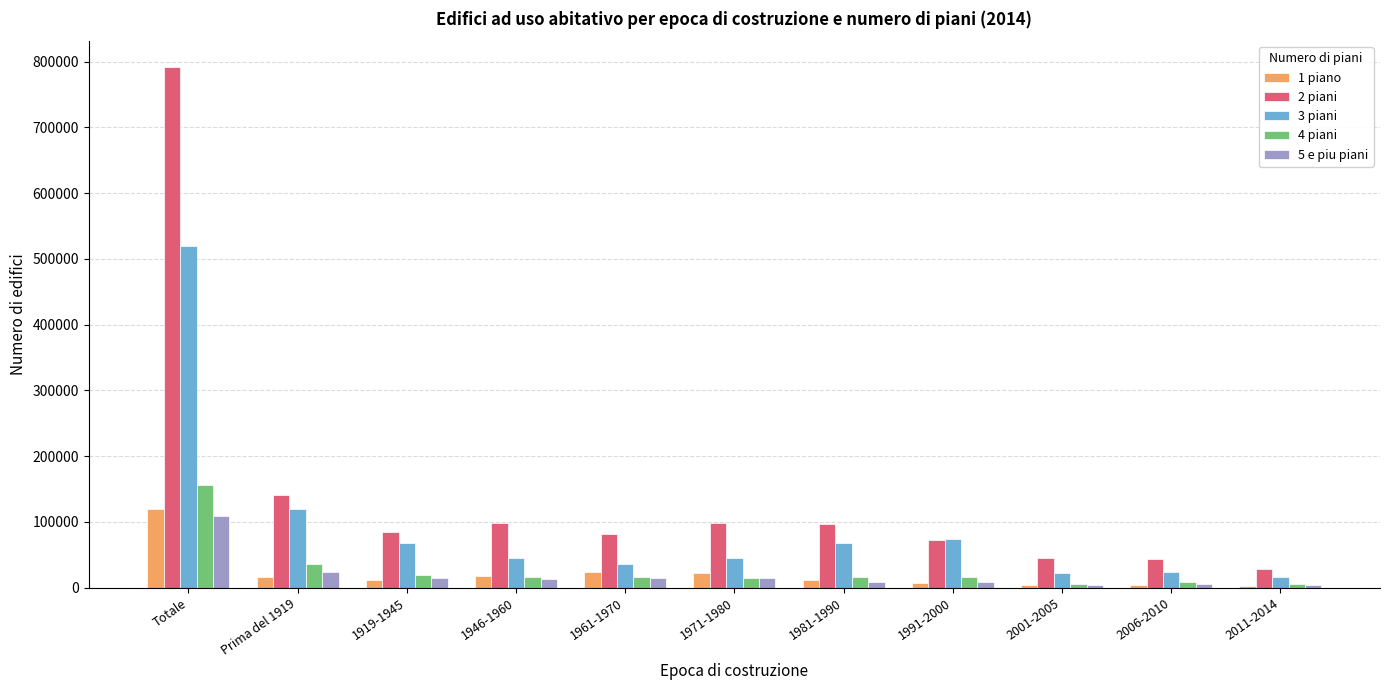

At which category is the sum across all series the highest?

Totale